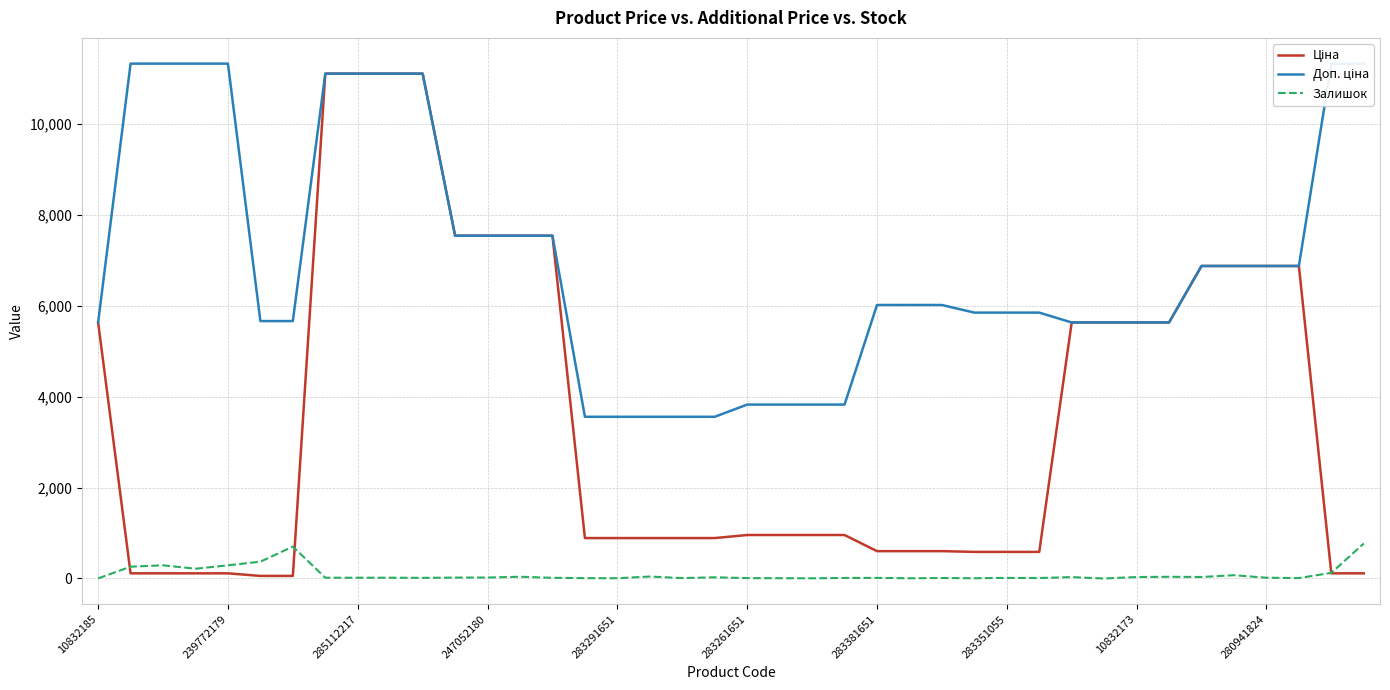

True or false: Ціна has more than 0 interior local peaks.

False